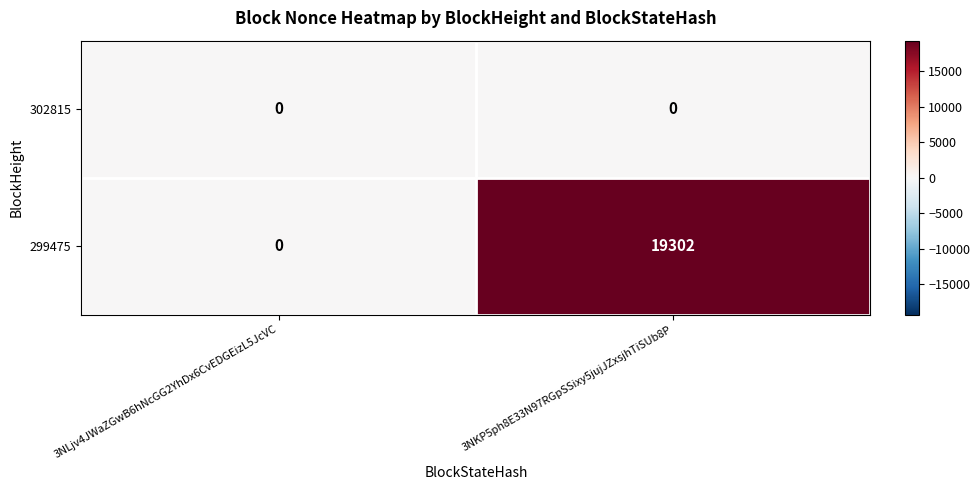

What is the spread (max minus min) of values at 3NKP5ph8E33N97RGpSSixy5jujJZxsjhTiSUb8P?

19302